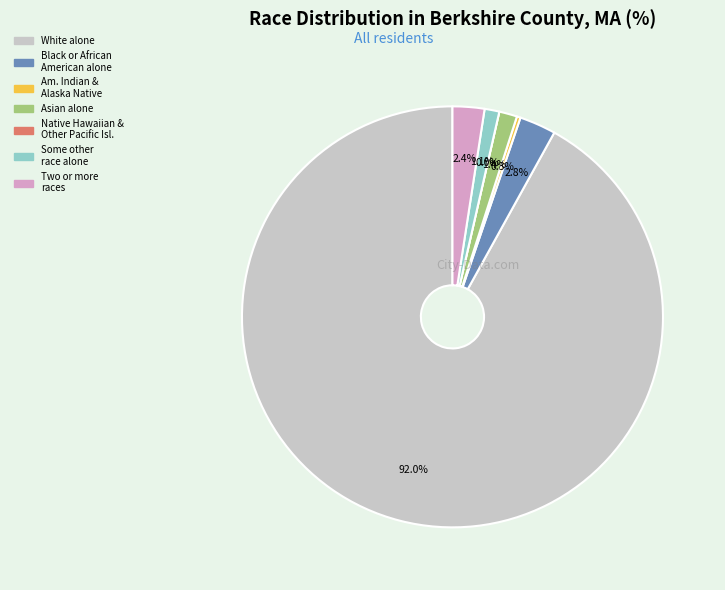

How many segments does this pie chart have?

7